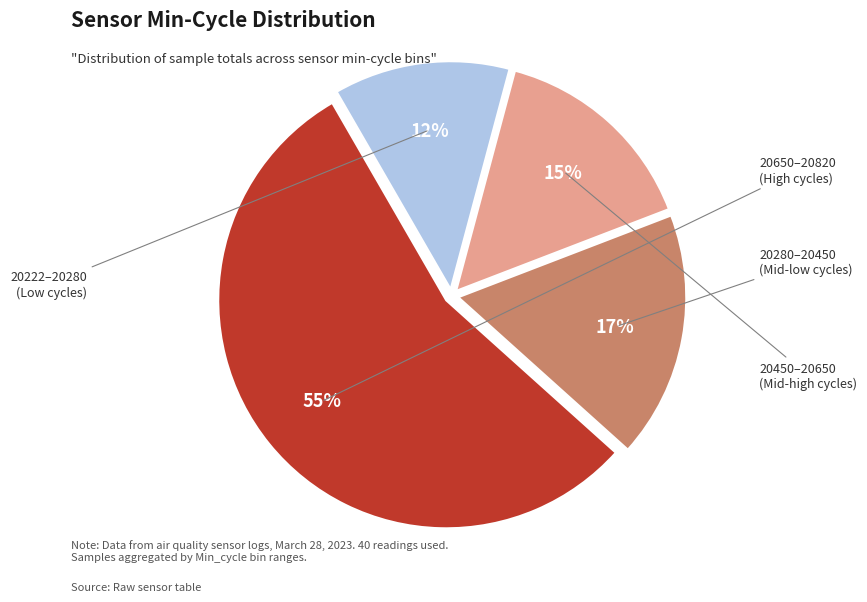

Is there any slice that represents more than half of the pie?

Yes